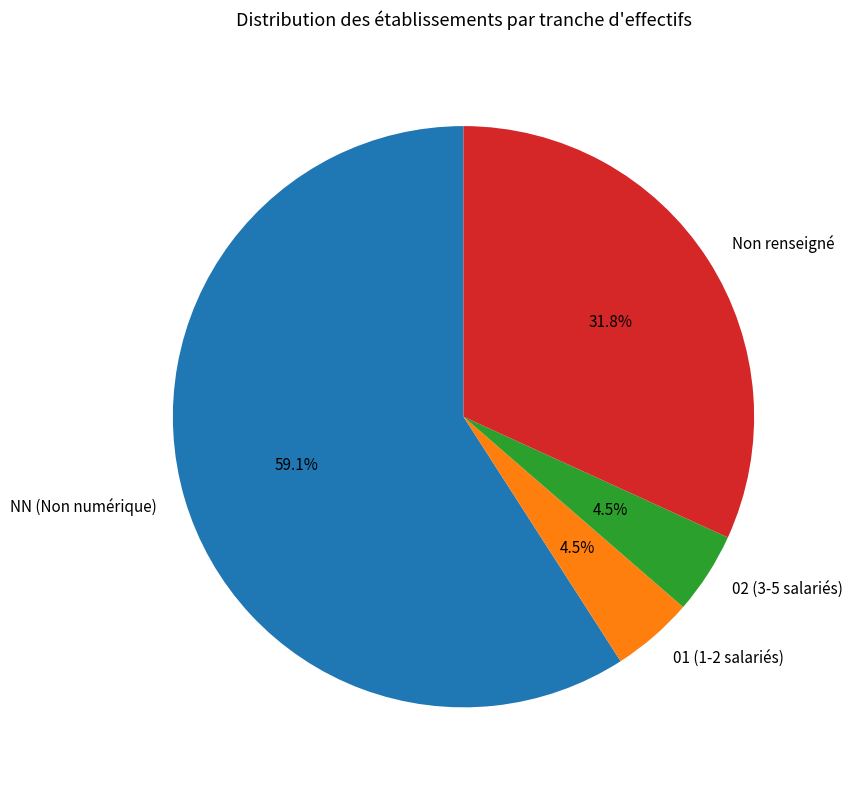

Which category has the biggest portion of the pie?

NN (Non numérique)